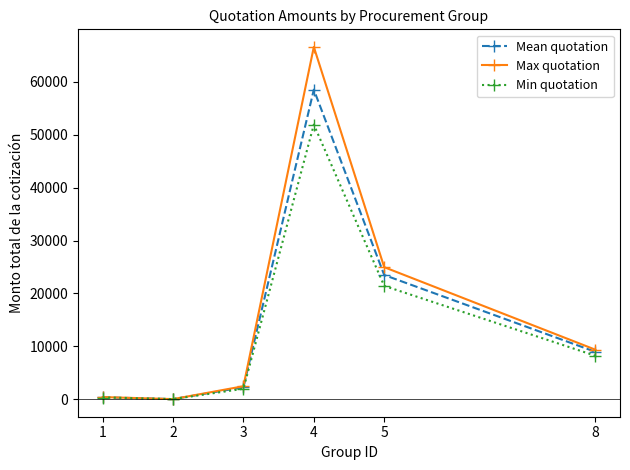

At how many categories does at least one series exceed 4432?

3